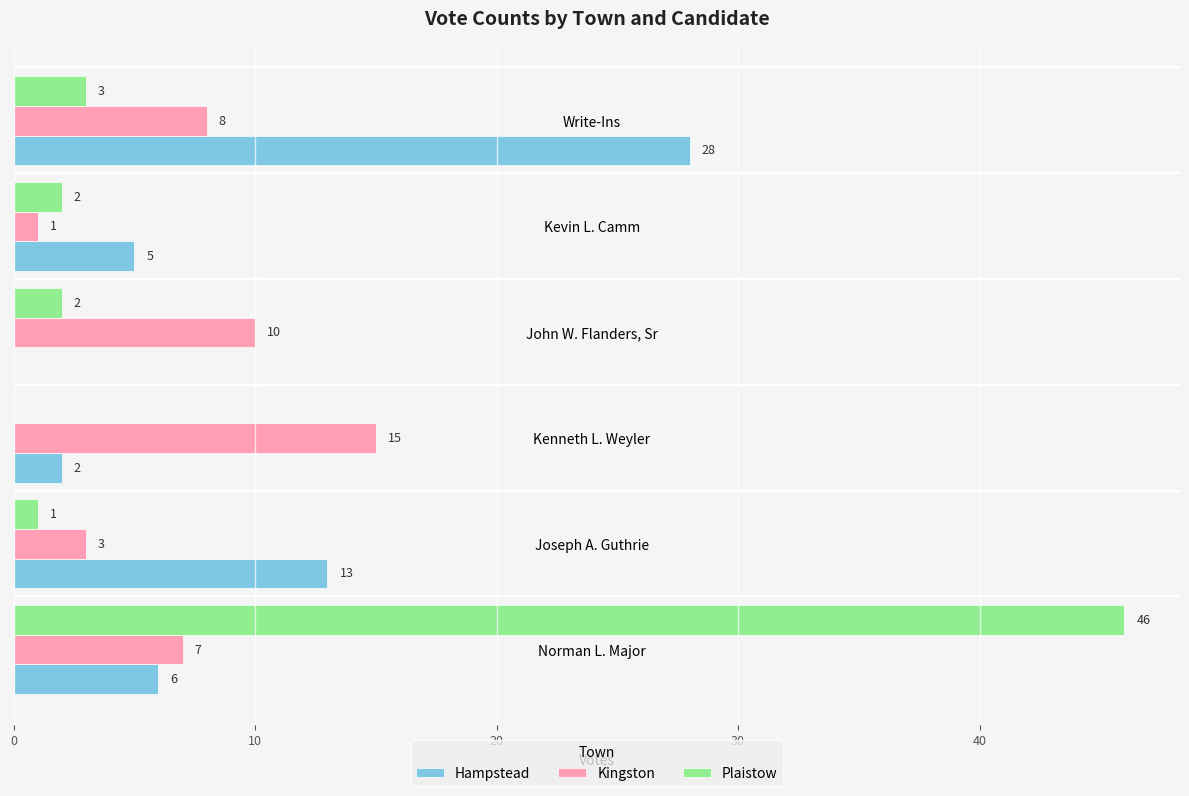

What is the greatest value displayed?

46